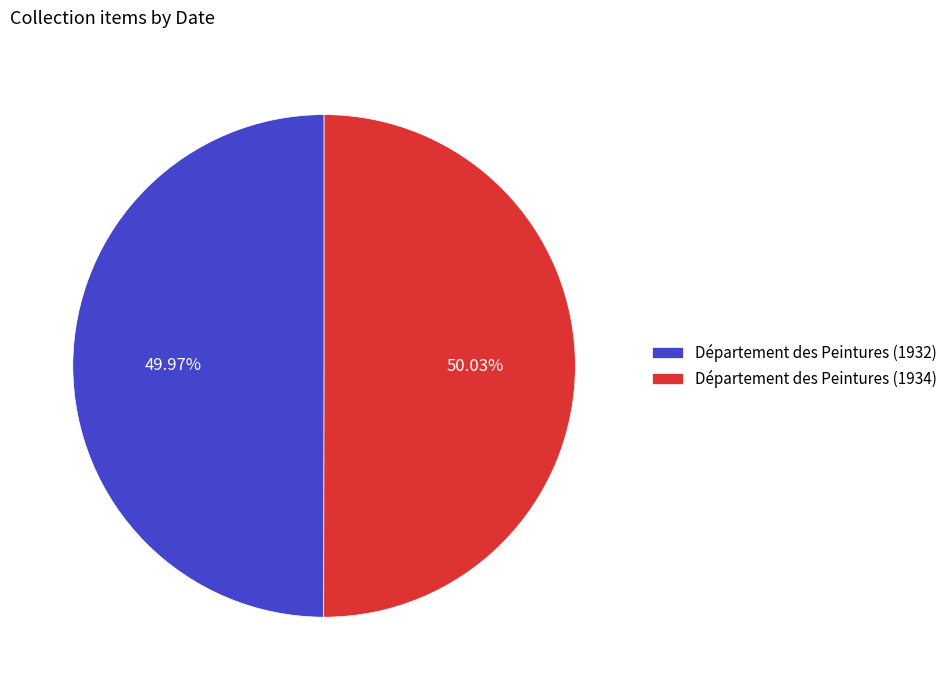

What is the ratio of the value at Département des Peintures (1934) to the value at Département des Peintures (1932)?

1.0